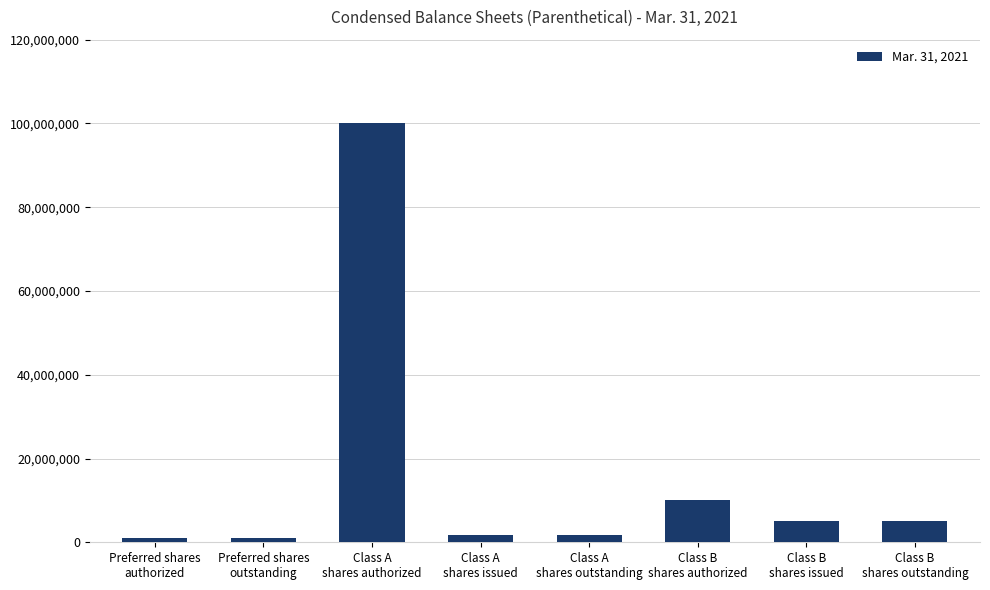

What is the sum of all values?

125382442